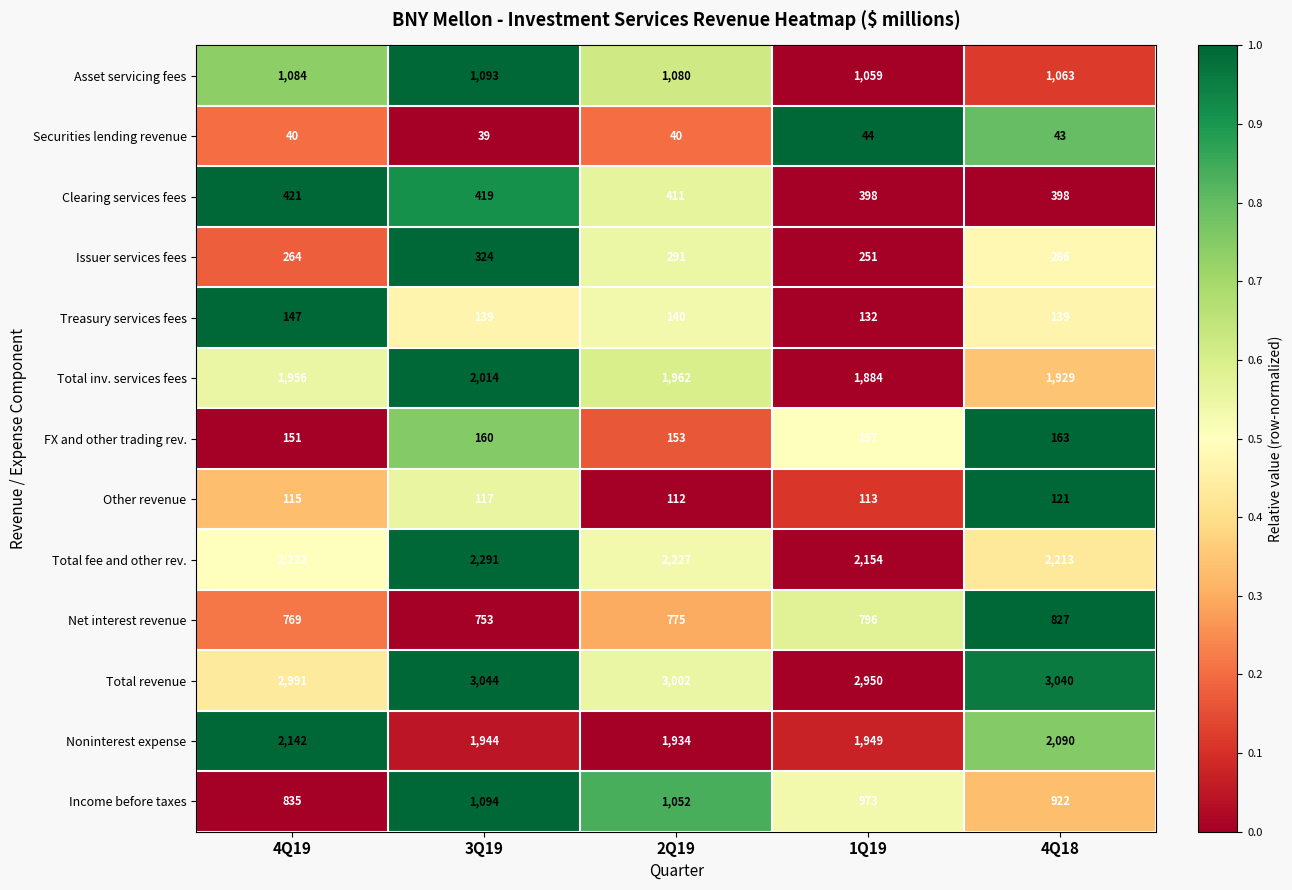

What value does the Total revenue series have at 4Q19?

2991